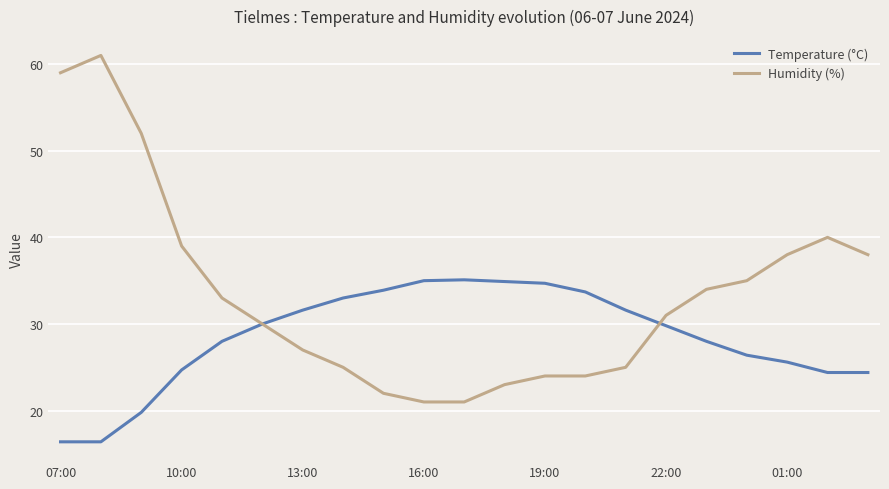

What is the maximum value shown in the chart?

61.0